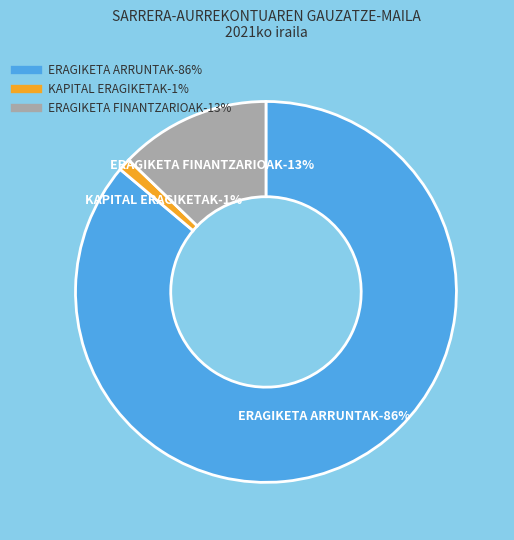

Is it true that ERAGIKETA FINANTZARIOAK is 13% of the pie?

True